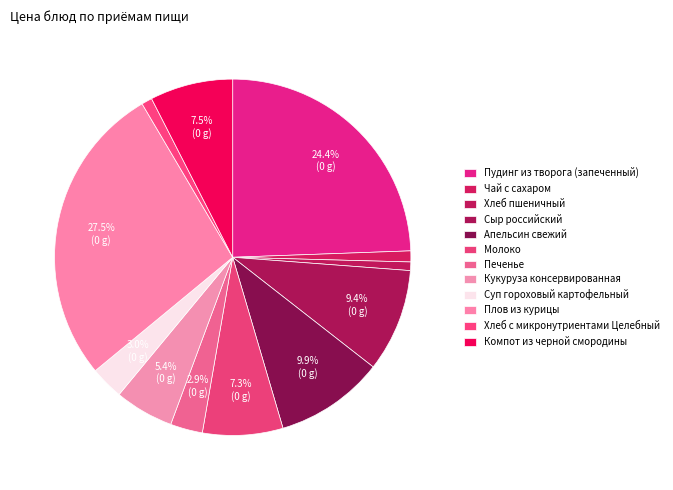

Count the number of slices in the pie.

12